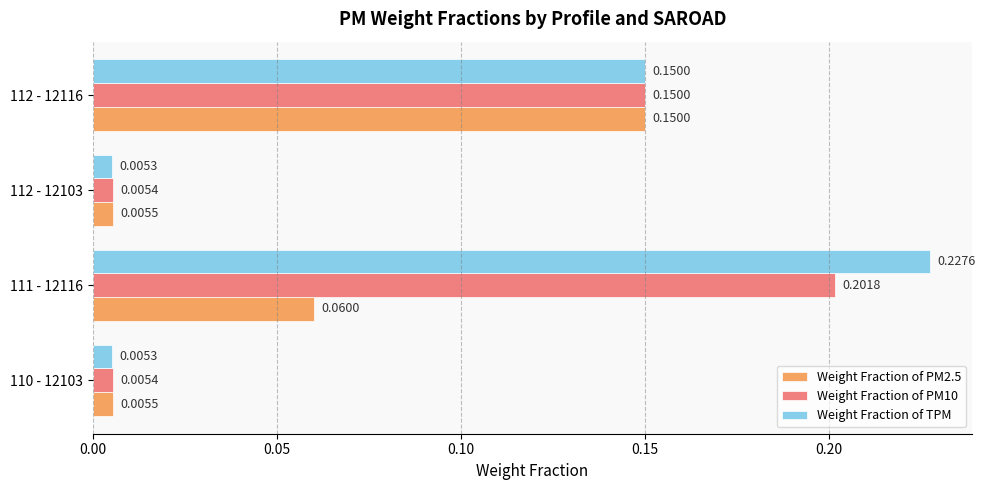

Rank the series at 110 - 12103 from lowest to highest value.

Weight Fraction of TPM, Weight Fraction of PM10, Weight Fraction of PM2.5